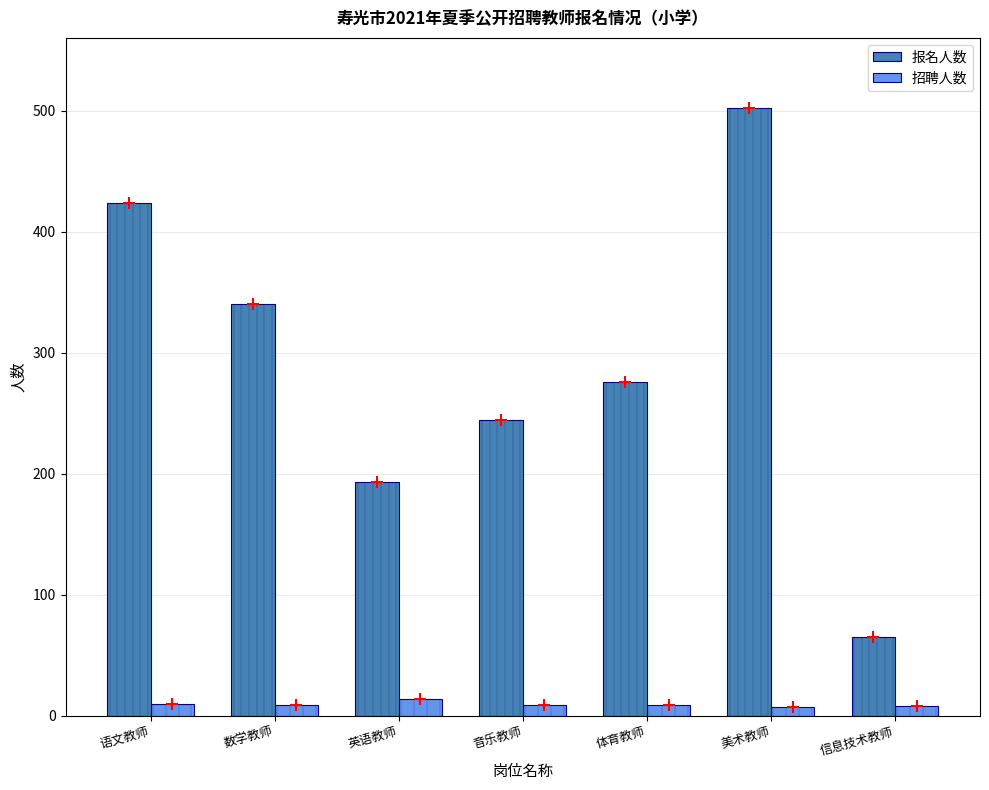

List the series in order of their peak value, highest first.

报名人数, 招聘人数